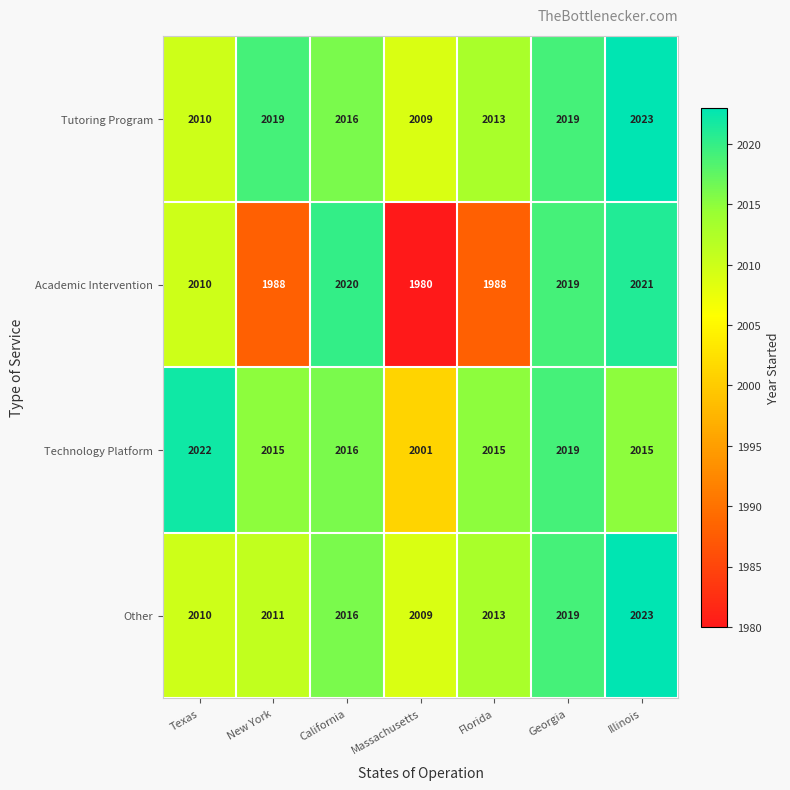

What is the maximum value for Tutoring Program?

2023